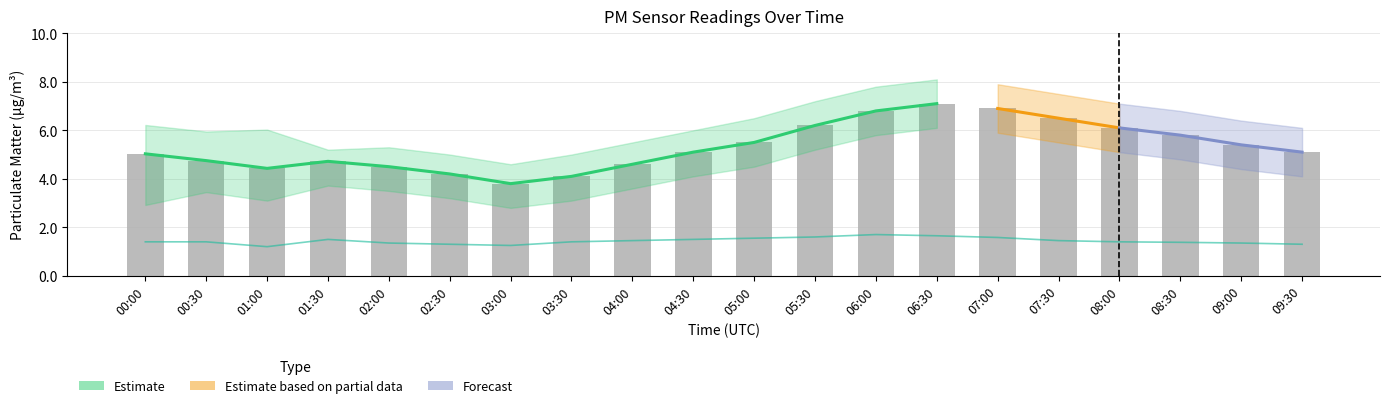

Which category has the lowest value in the P1_lower series?

03:00